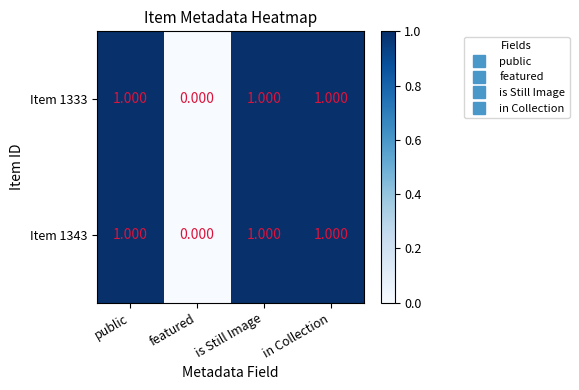

At which category does the chart reach its minimum across all series?

featured